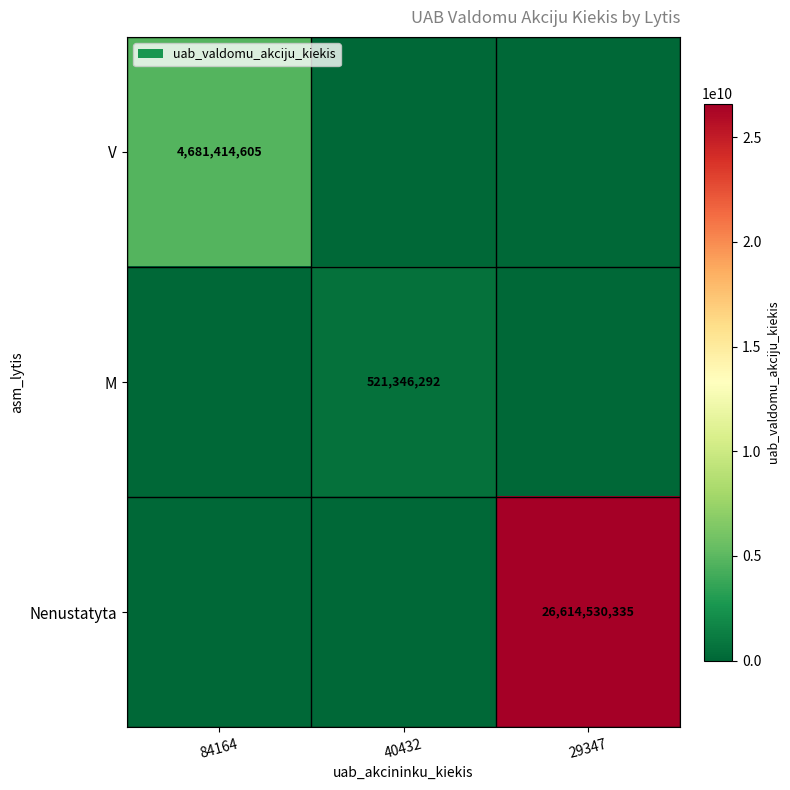

The value of Nenustatyta at 29347 is 6072054173. True or false?

False